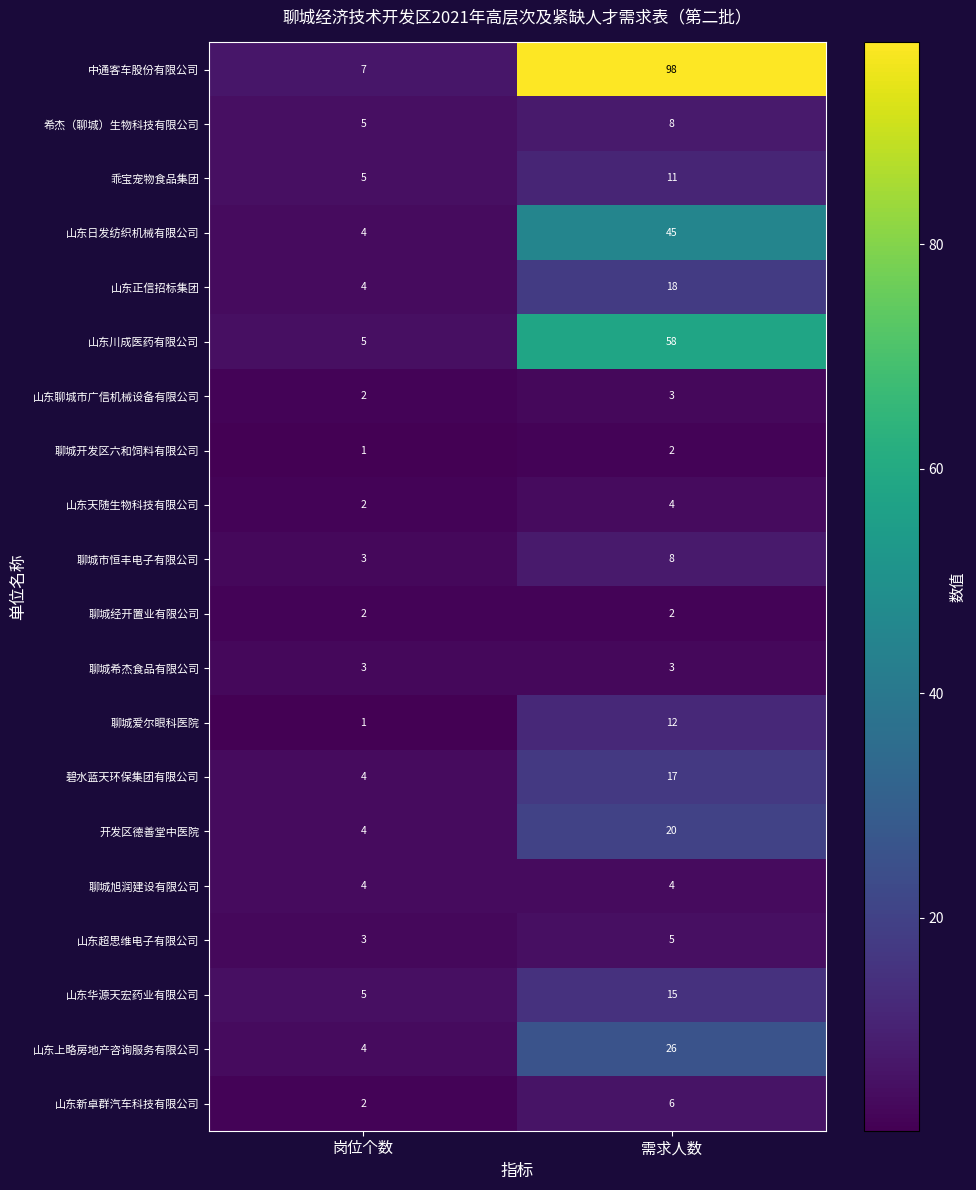

Is it true that 聊城市恒丰电子有限公司 equals 4 at 需求人数?

False